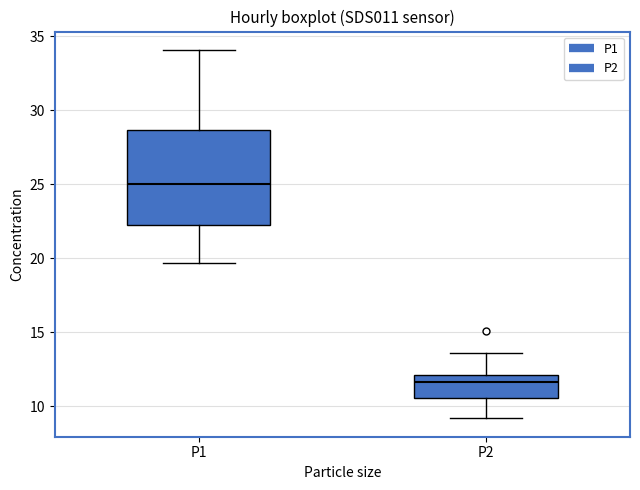

Reading left to right, read every box against the y-axis: the position of its median line, the range the box covers, and the ends of its whiskers. The values are not printed on the chart, so give them approximately, as read against the axis.

P1: median 25.0, box 22.0 to 28.5, whiskers 19.5 to 34.0
P2: median 11.5, box 10.5 to 12.0, whiskers 9.0 to 13.5